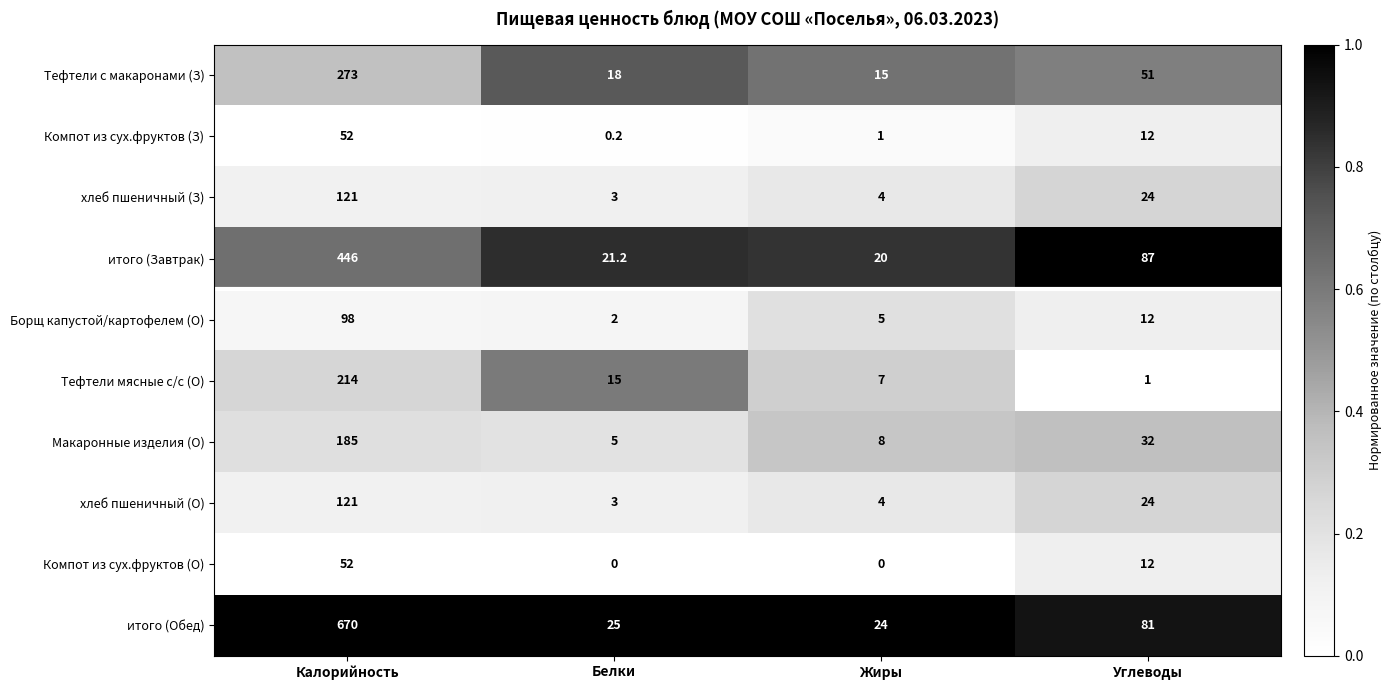

What is the total value across all series at Жиры?

88.0